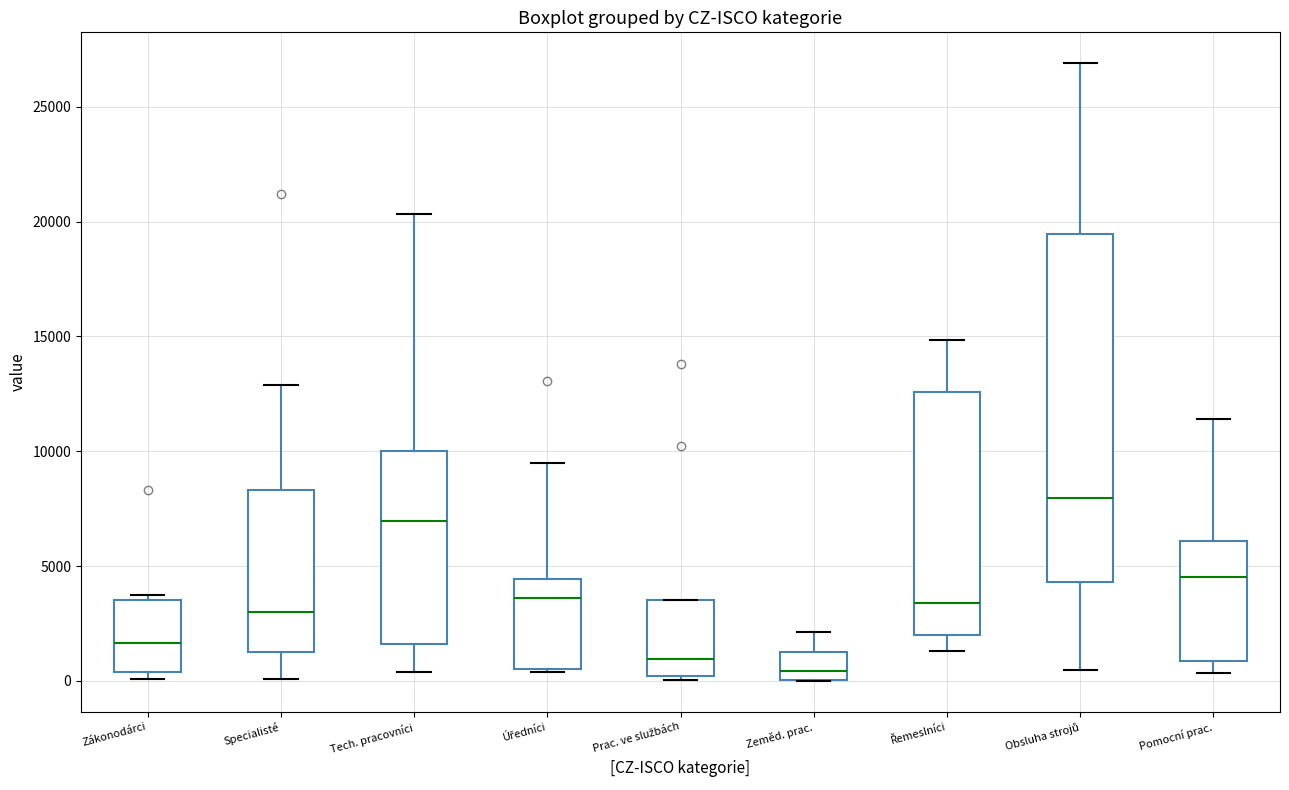

Which box is the tallest, from its lower edge to its upper edge?

Obsluha strojů